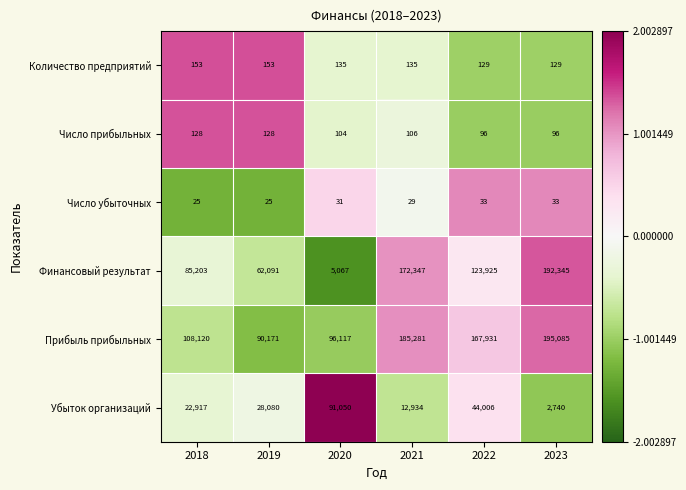

How many series are shown in this chart?

6